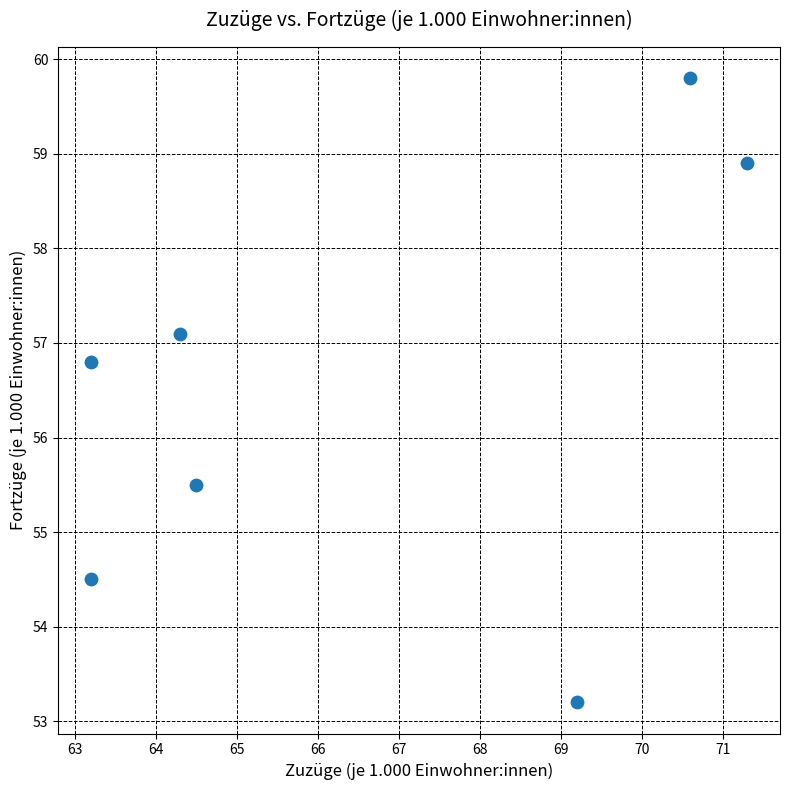

What Y value in the scatter plot is closest to 56?

55.5